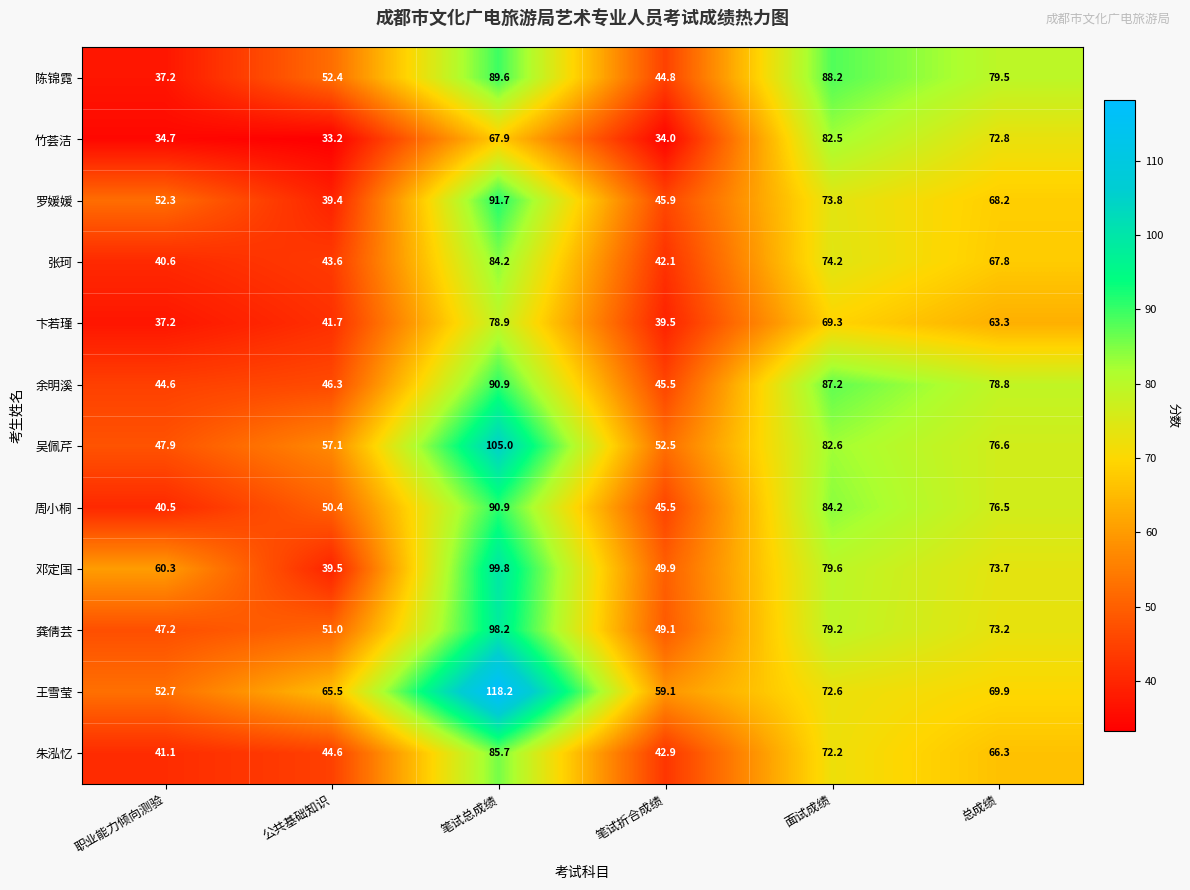

Which series has the largest total across all categories?

王雪莹